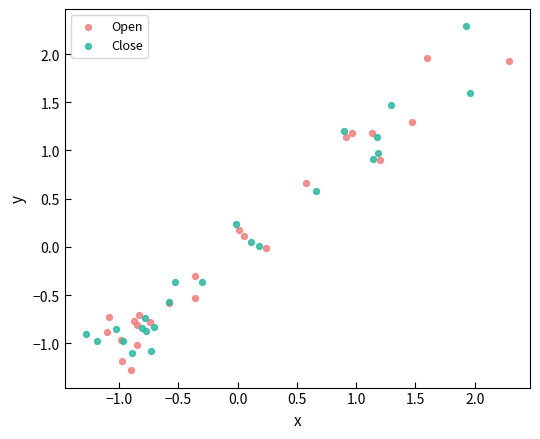

What are all the series names shown in the legend?

Open, Close